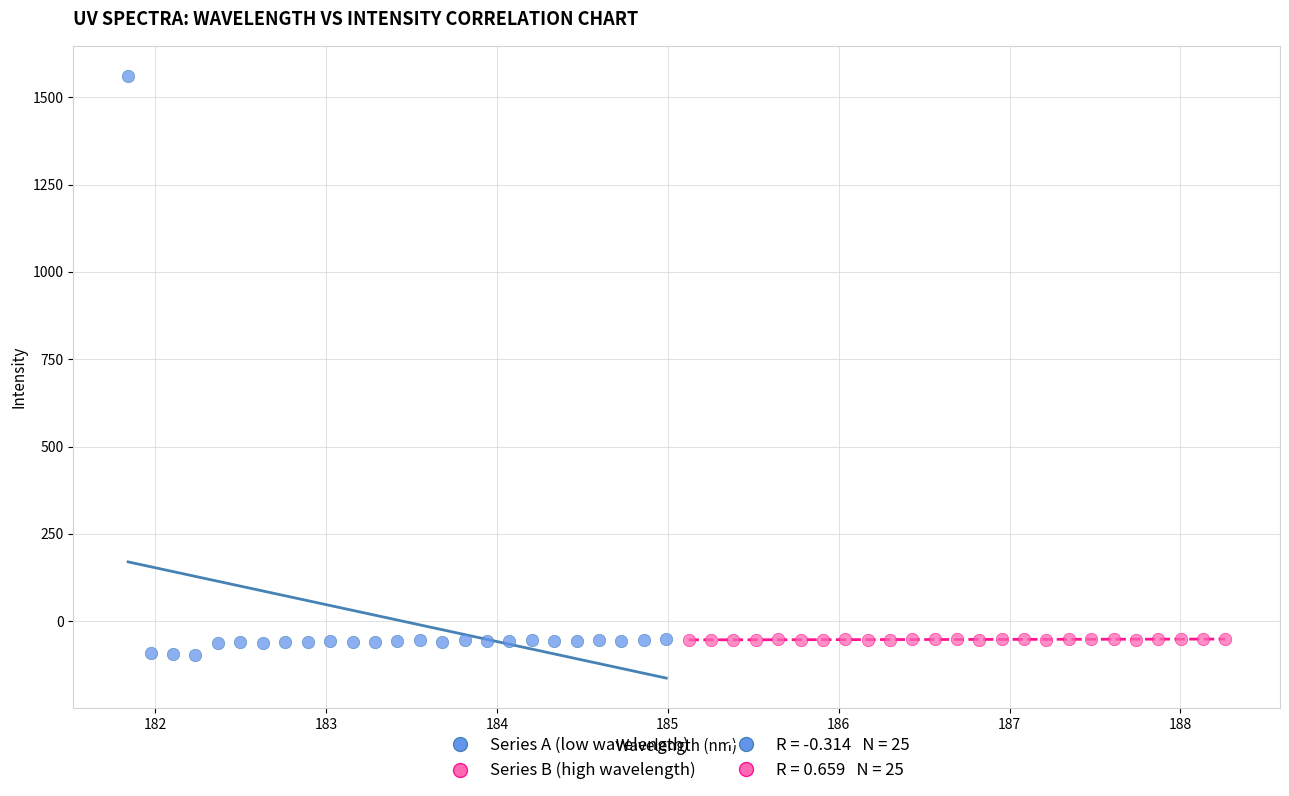

Which series contains the highest Y value?

Series A (low wavelength)